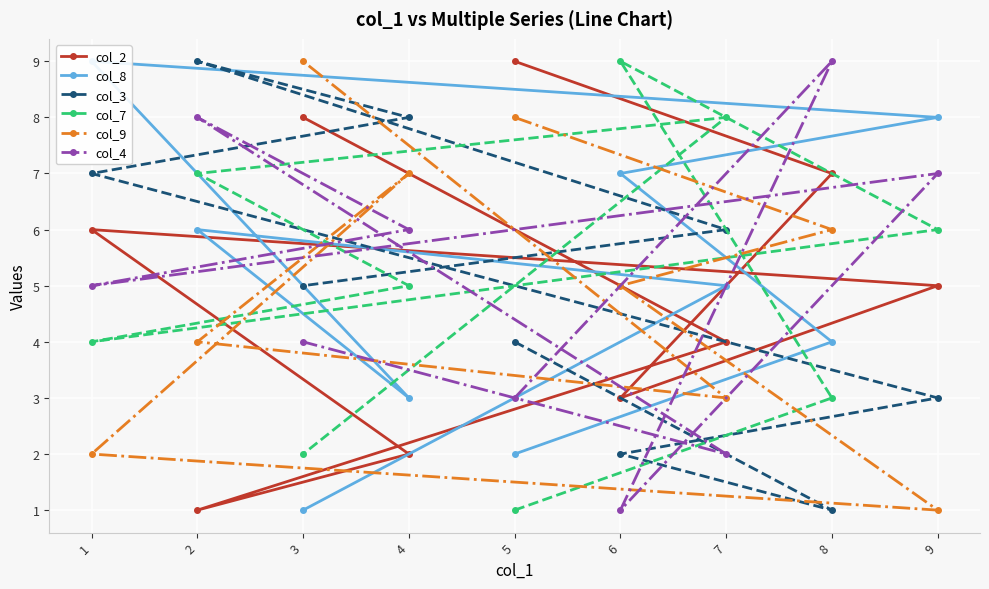

The col_7 series shows 2 at 3. True or false?

True